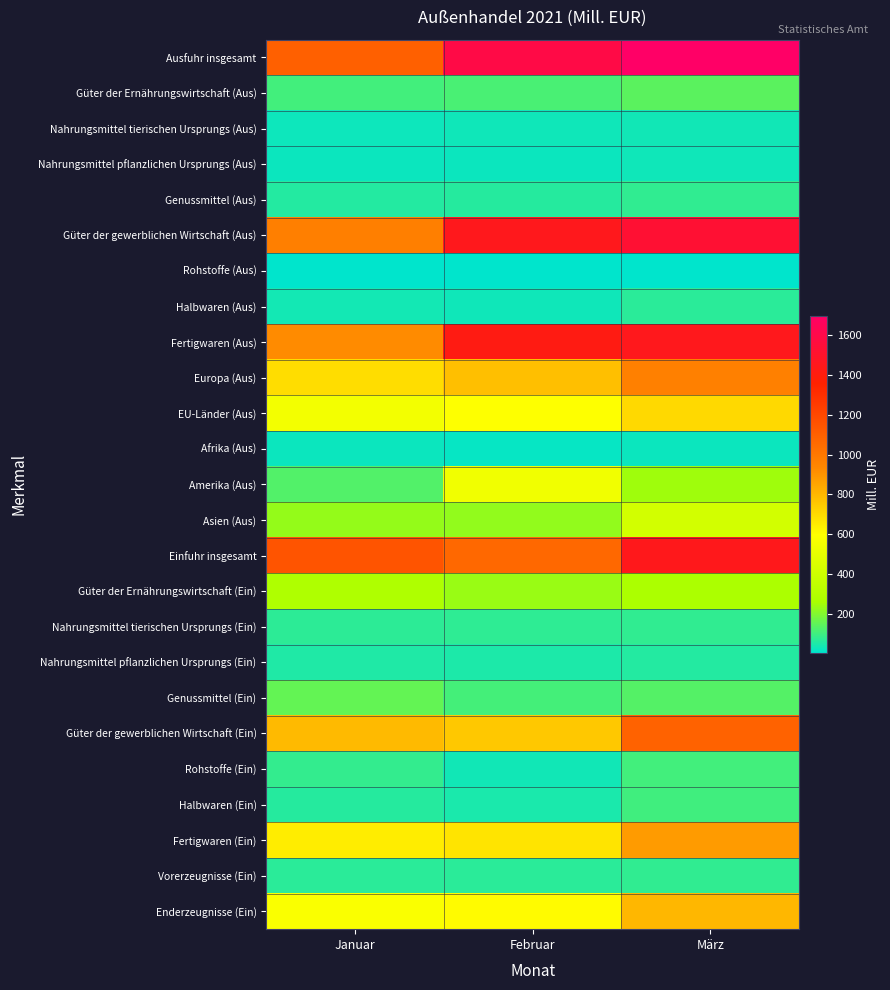

Rank the series at März from lowest to highest value.

Rohstoffe (Aus), Afrika (Aus), Nahrungsmittel pflanzlichen Ursprungs (Aus), Nahrungsmittel tierischen Ursprungs (Aus), Nahrungsmittel pflanzlichen Ursprungs (Ein), Halbwaren (Aus), Nahrungsmittel tierischen Ursprungs (Ein), Genussmittel (Aus), Vorerzeugnisse (Ein), Halbwaren (Ein), Rohstoffe (Ein), Genussmittel (Ein), Güter der Ernährungswirtschaft (Aus), Amerika (Aus), Güter der Ernährungswirtschaft (Ein), Asien (Aus), EU-Länder (Aus), Enderzeugnisse (Ein), Fertigwaren (Ein), Europa (Aus), Güter der gewerblichen Wirtschaft (Ein), Einfuhr insgesamt, Fertigwaren (Aus), Güter der gewerblichen Wirtschaft (Aus), Ausfuhr insgesamt